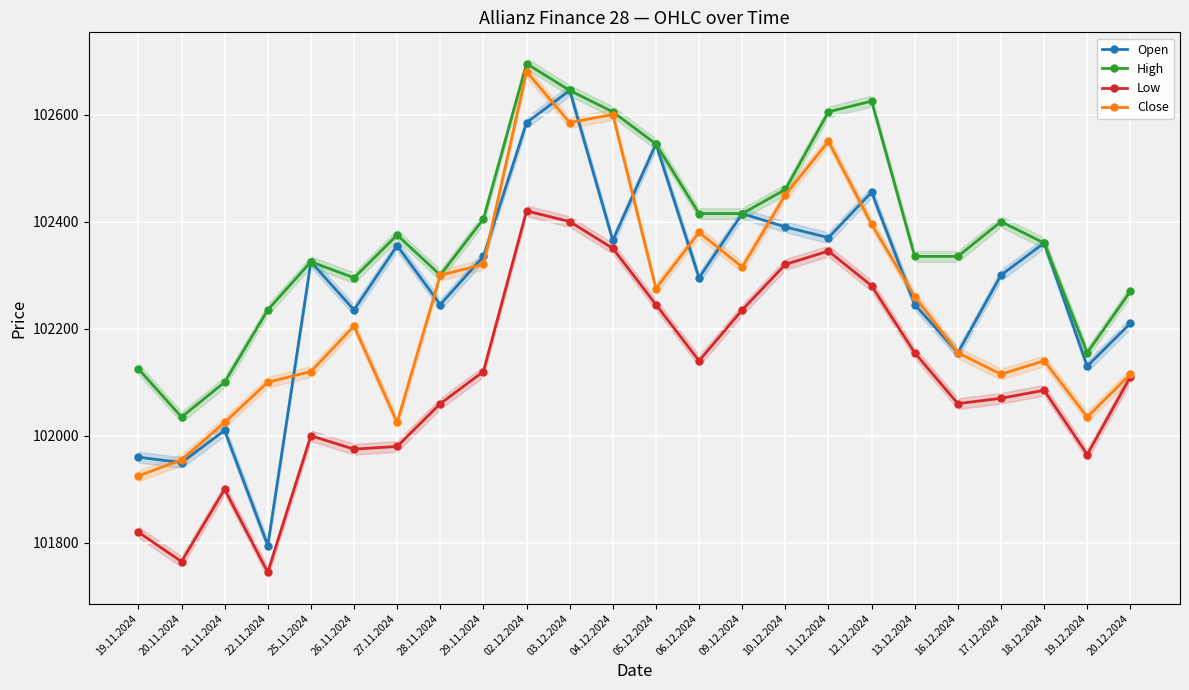

What is the difference between the Open values at 16.12.2024 and 21.11.2024?

145